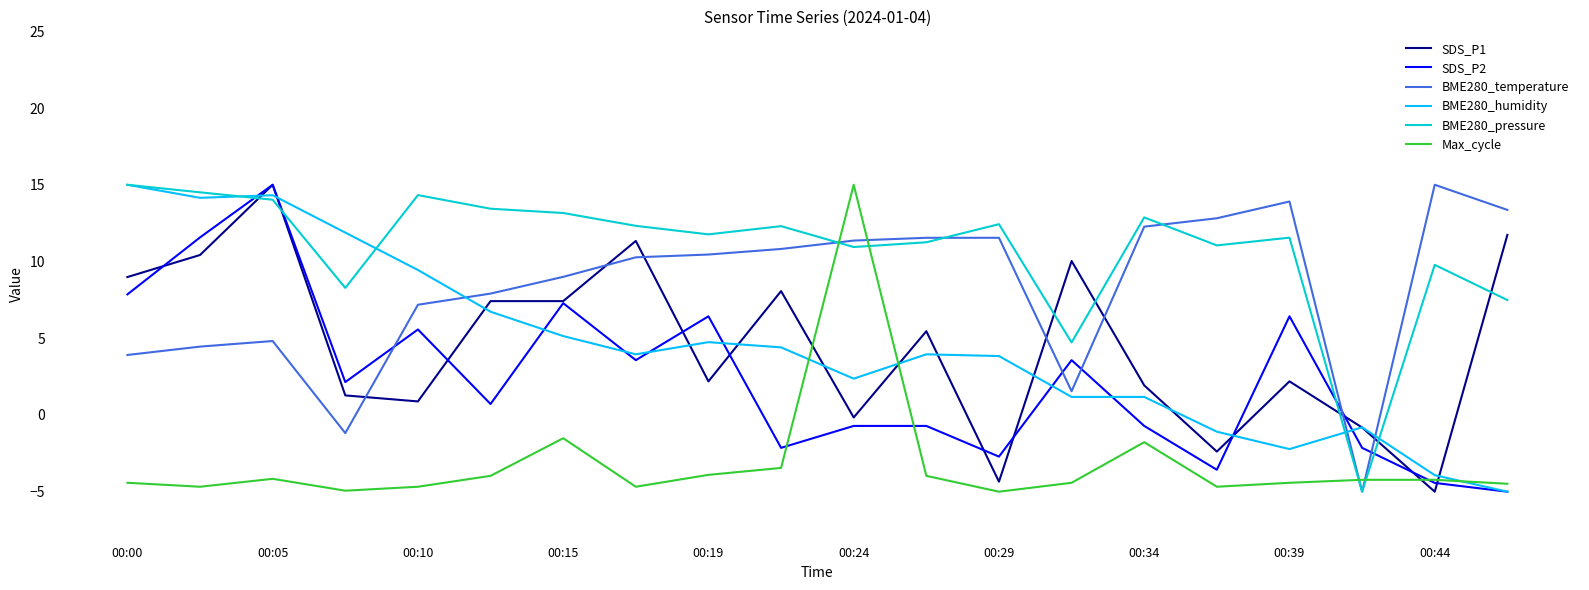

How many times do BME280_temperature and Max_cycle cross each other?

4